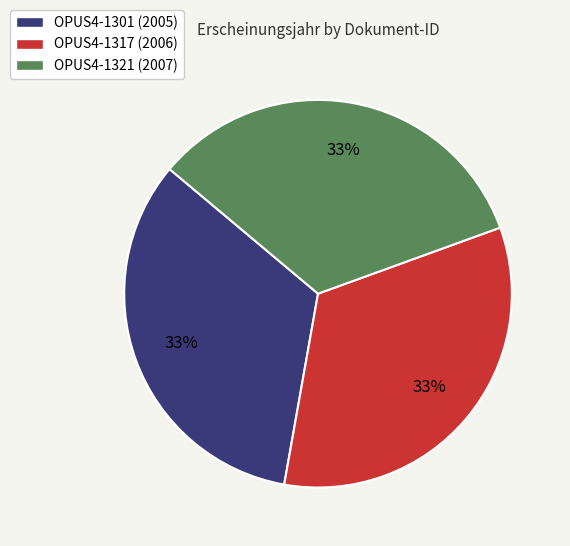

Do OPUS4-1301 and OPUS4-1321 together represent more than half of the pie?

Yes